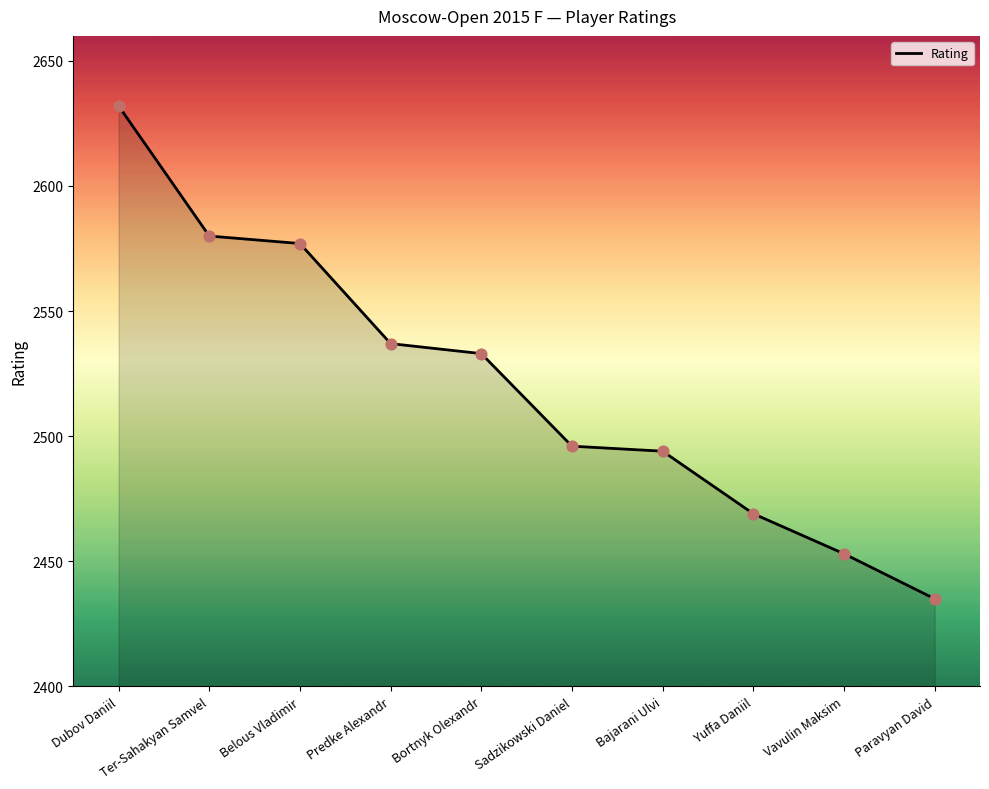

What is the ratio of the value at Bajarani Ulvi to the value at Belous Vladimir?

1.0